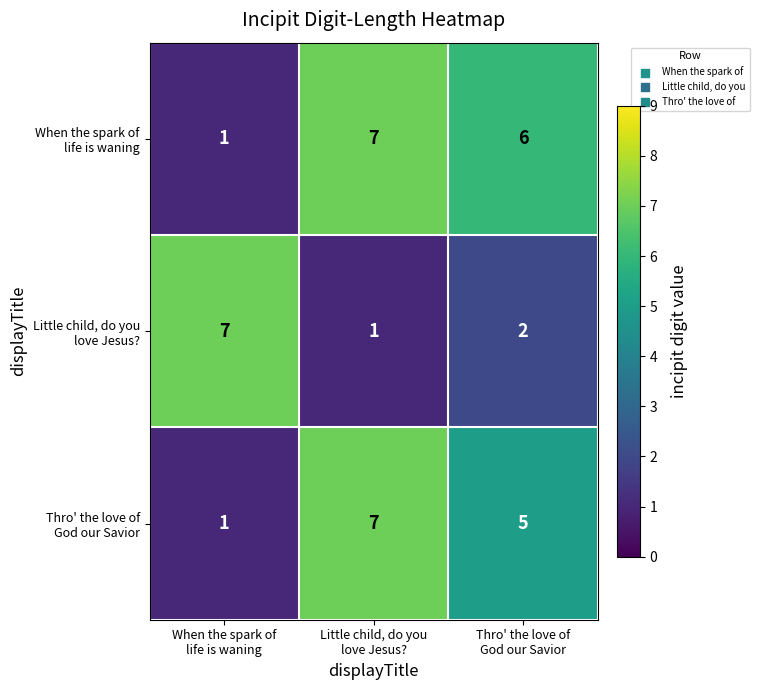

What is the maximum value shown in the chart?

7